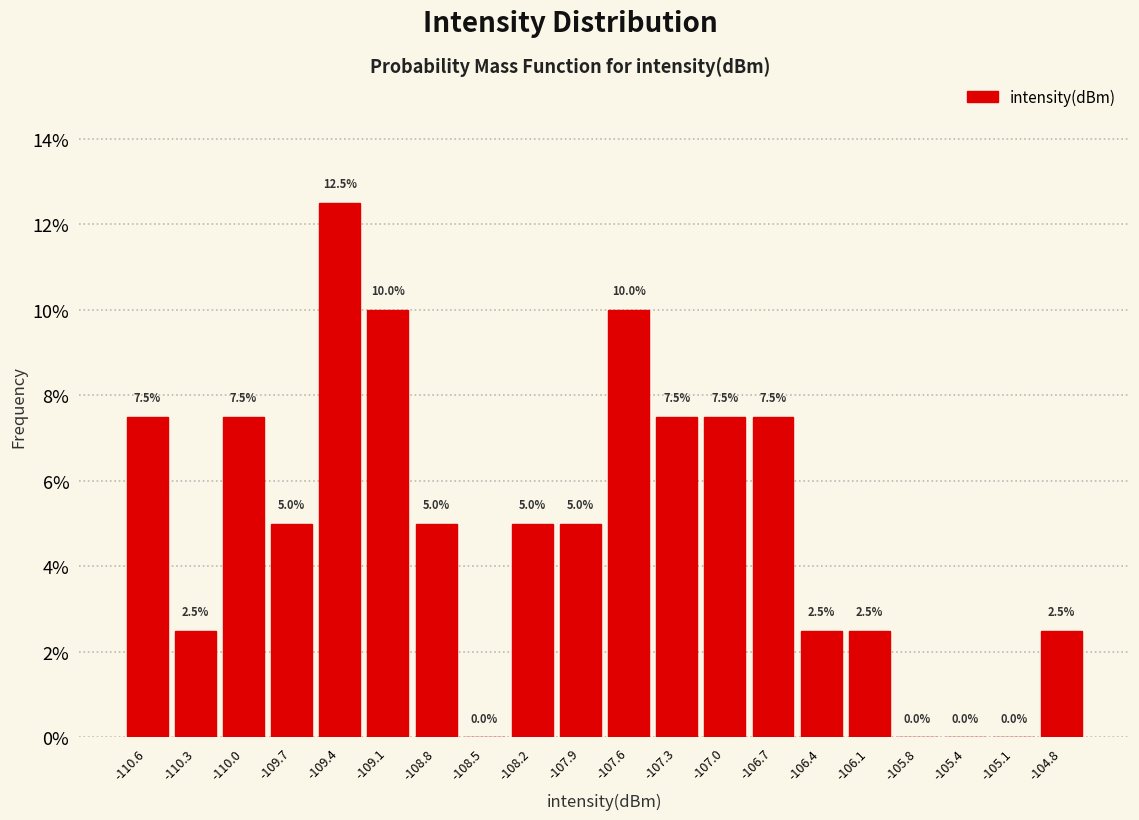

Which range on the x-axis has the tallest bar?

-109.55 to -109.25